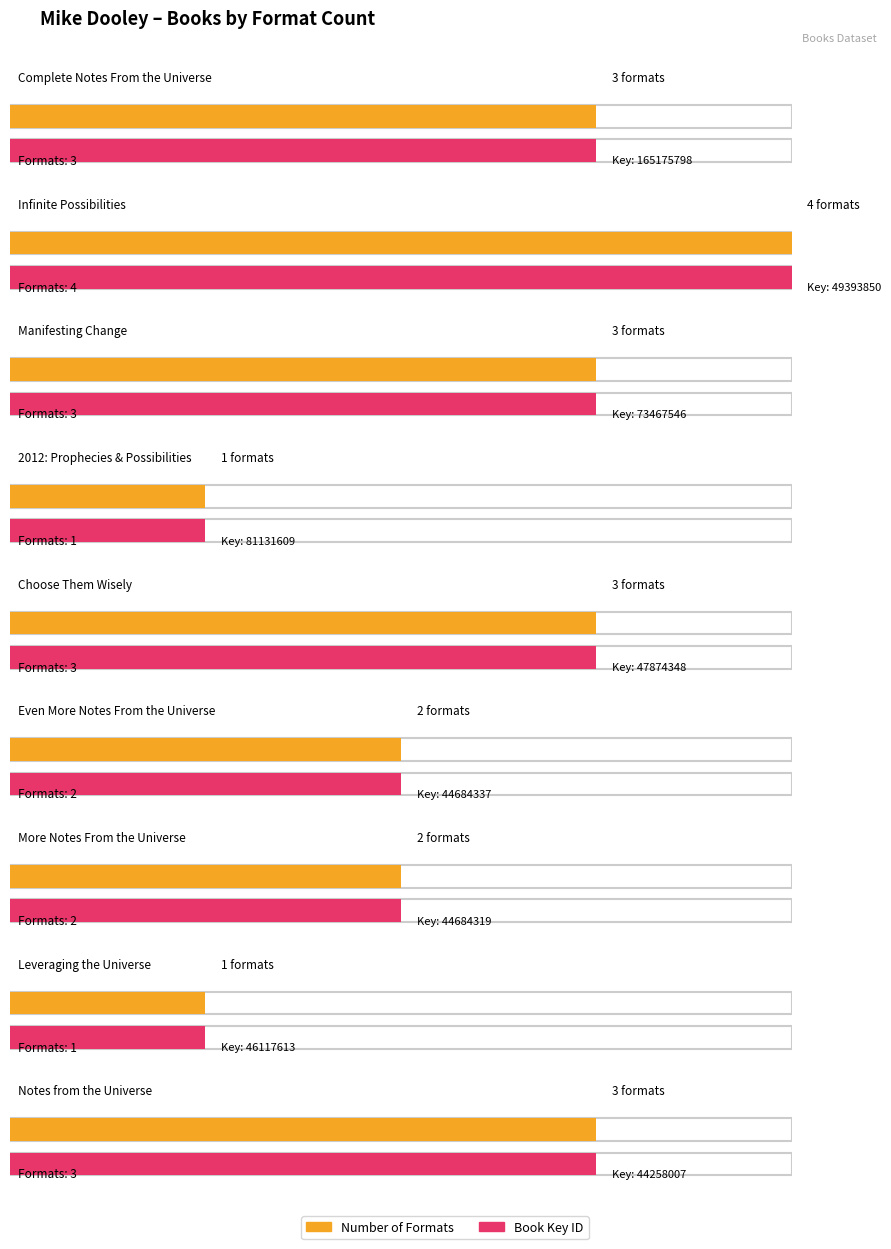

What is the ratio of the value at Notes from the Universe to the value at Even More Notes From the Universe?

1.5